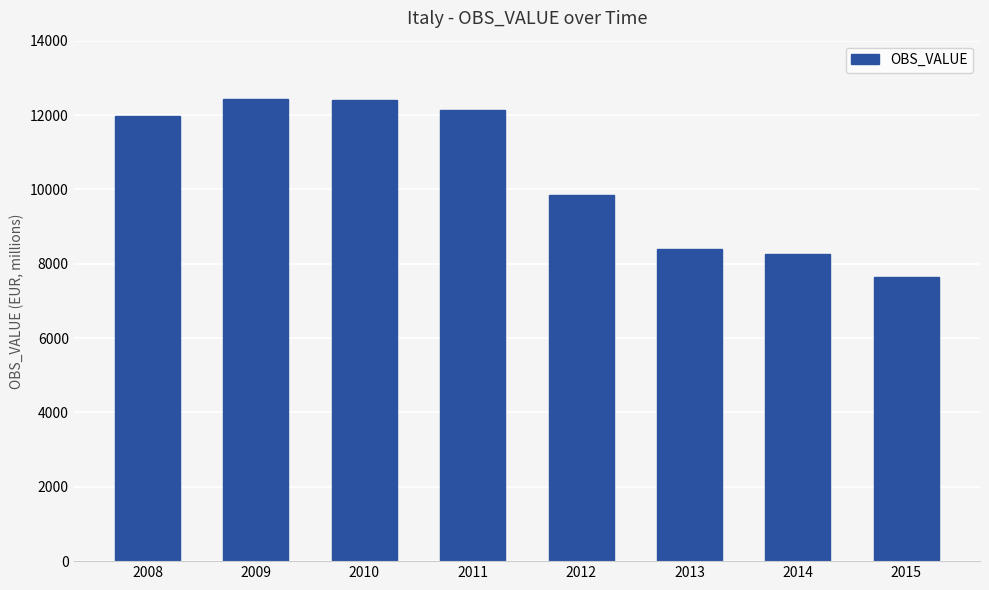

What is the change in value from 2011 to 2012?

-2287.8